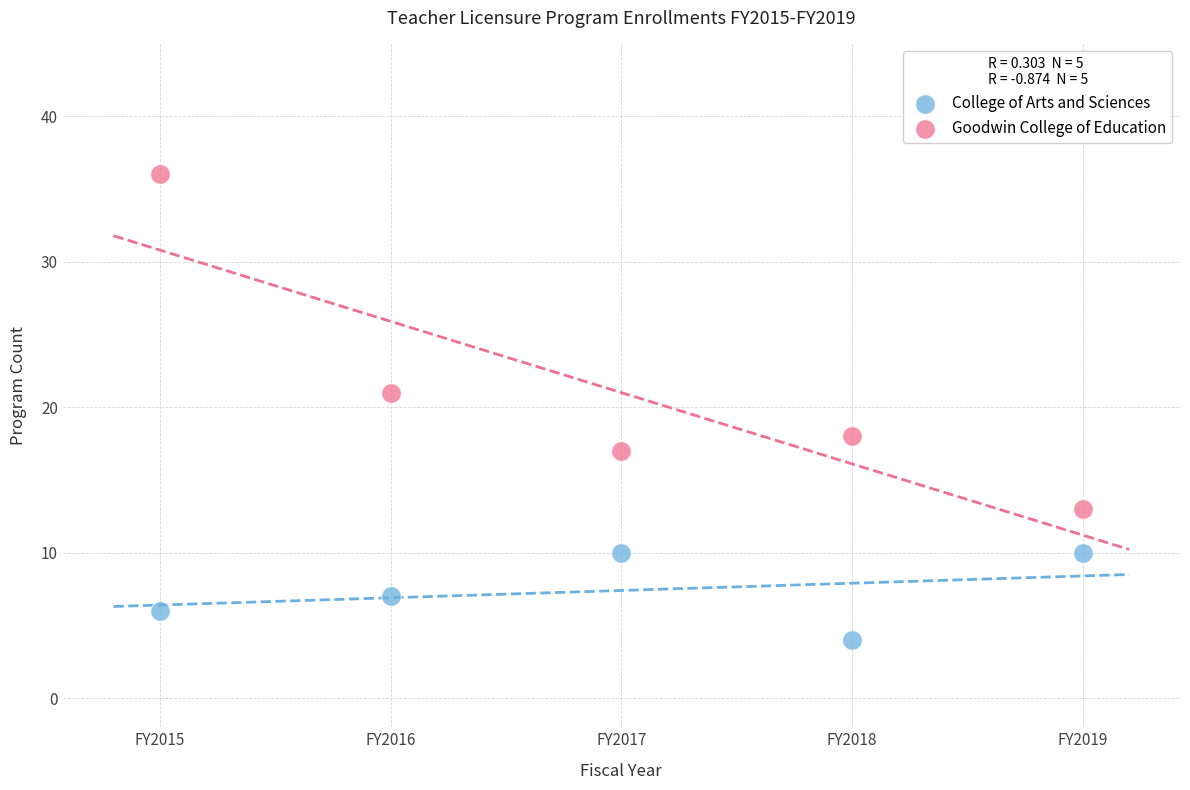

Which series contains the highest Y value?

Goodwin College of Education